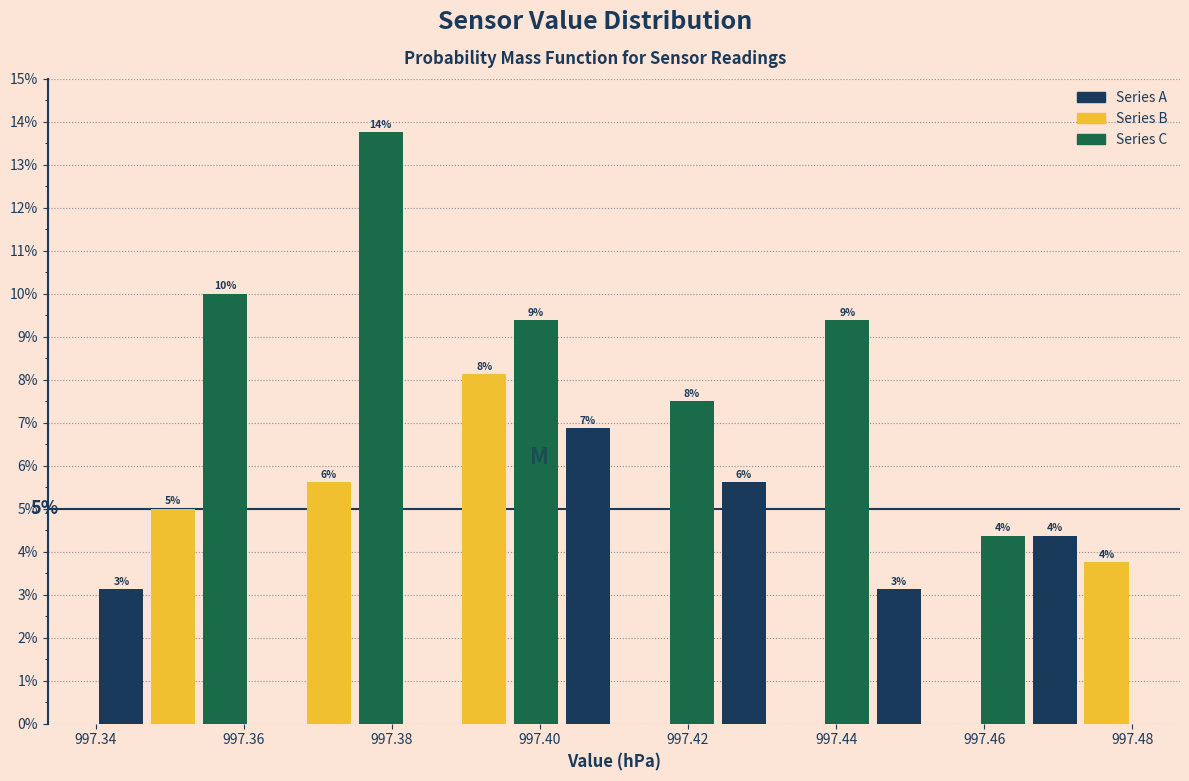

Read against the x-axis, roughly where is the centre of the tallest bar?

997.378